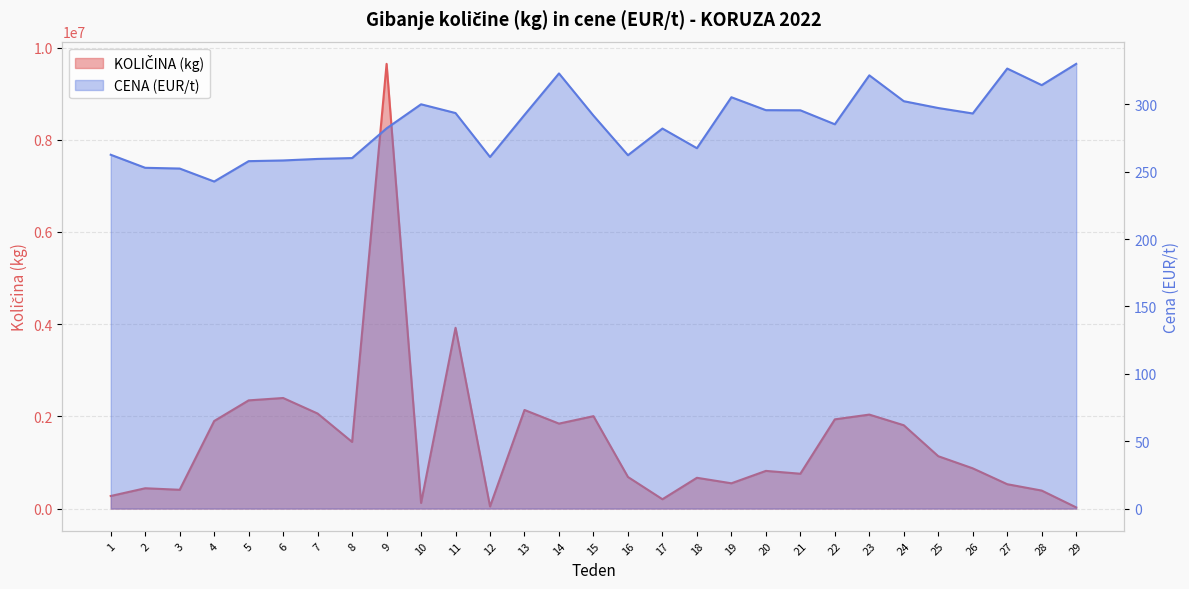

Reading left to right, list all the values displayed in this chart.

KOLIČINA (kg): 1=273040.0	2=440792.0	3=407610.0	4=1899308.0	5=2347370.0	6=2398774.0	7=2061750.0	8=1445622.0	9=9647370.0	10=122000.0	11=3921800.0	12=45870.0	13=2138750.0	14=1843200.0	15=2004648.0	16=685427.0	17=202575.0	18=667841.0	19=548543.0	20=817472.0	21=755808.0	22=1935700.0	23=2038873.0	24=1807421.0	25=1135835.0	26=872790.0	27=528600.0	28=390460.0	29=25480.0
CENA (EUR/t): 1=262.6	2=252.9	3=252.3	4=242.7	5=257.8	6=258.3	7=259.5	8=260.1	9=282.1	10=300.0	11=293.5	12=260.9	13=292.1	14=322.9	15=291.6	16=262.2	17=282.0	18=267.4	19=305.2	20=295.6	21=295.5	22=285.2	23=321.5	24=302.3	25=297.2	26=293.2	27=326.5	28=314.2	29=330.0